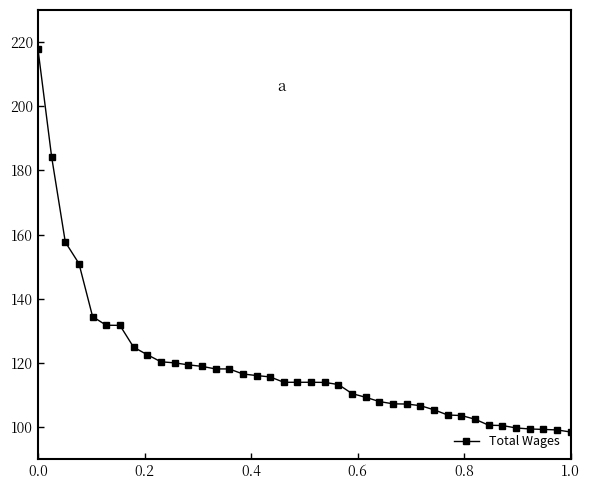

Count the number of data series in this chart.

1